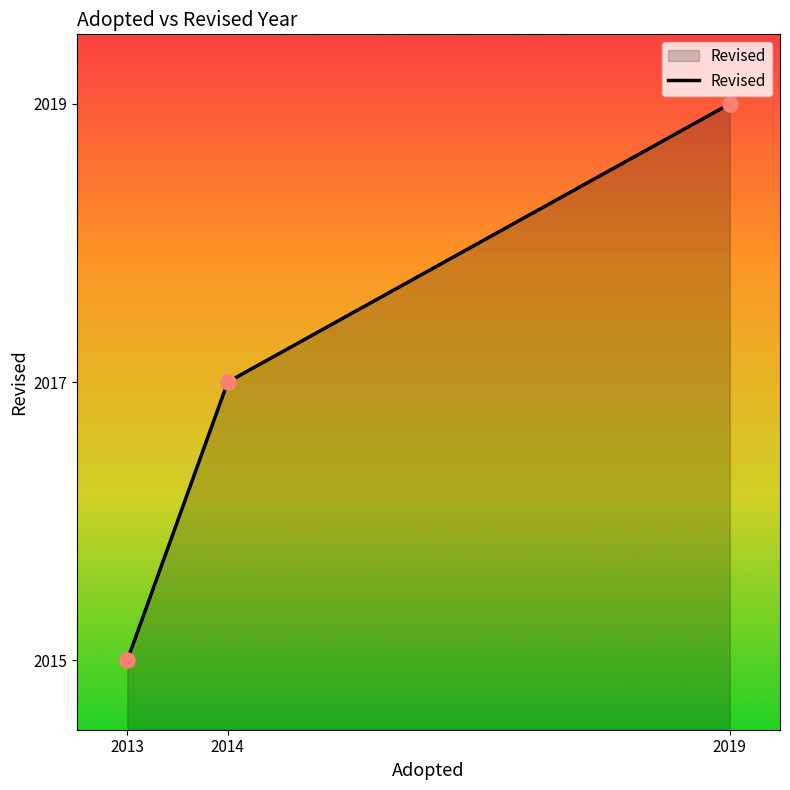

What is the change in value from 2013 to 2019?

+4